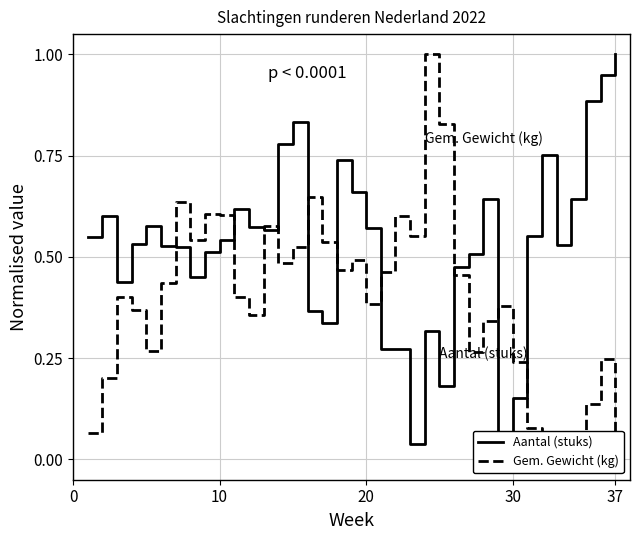

What is the average value of the Aantal (stuks) series?

0.5